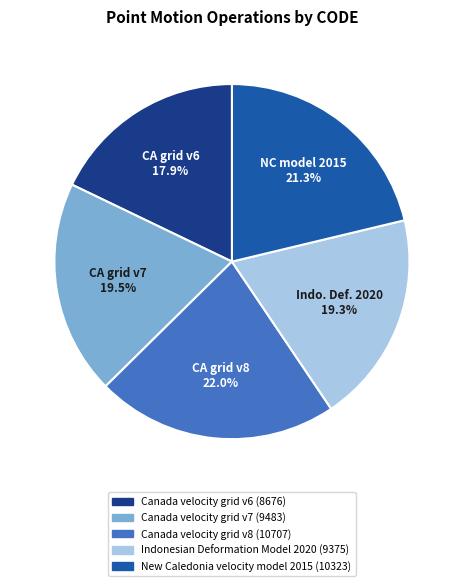

To the nearest percent, what is the difference between the New Caledonia velocity model 2015 and Indonesian Deformation Model 2020 slice percentages?

2%